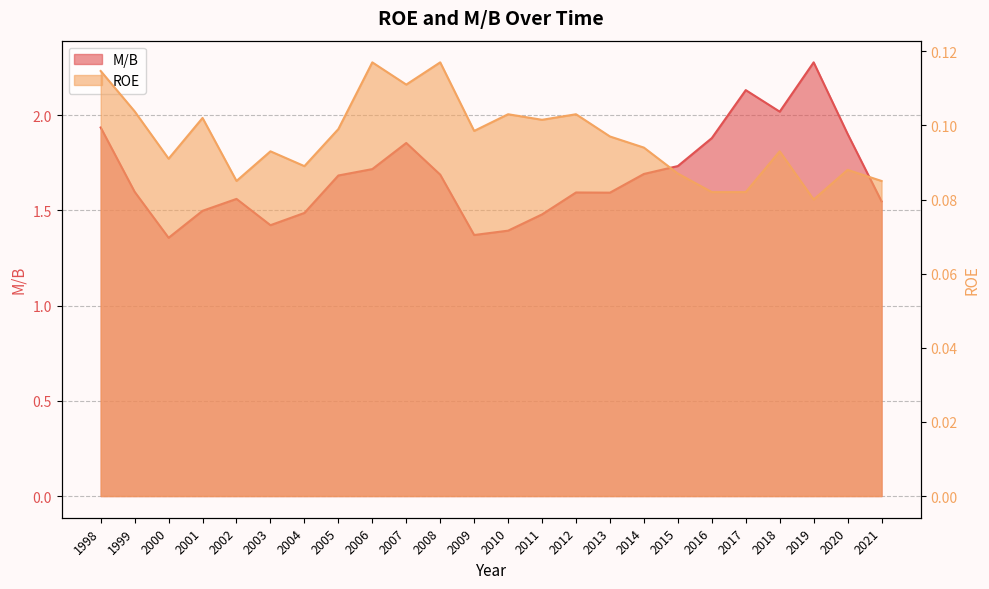

Which category has the lowest value in the M/B series?

2000